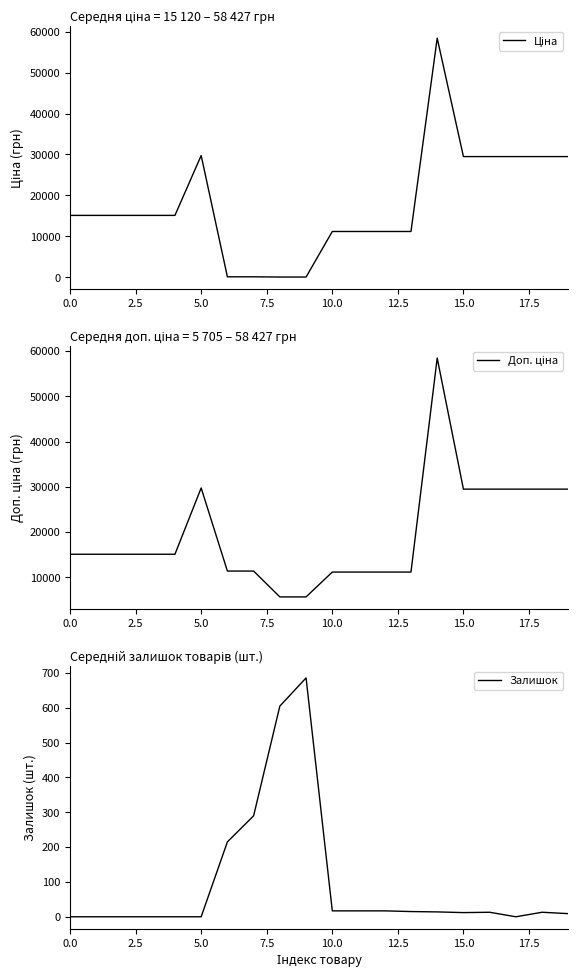

What is the sum of the Доп. ціна values at 12.5 and 20.0?

35452.2